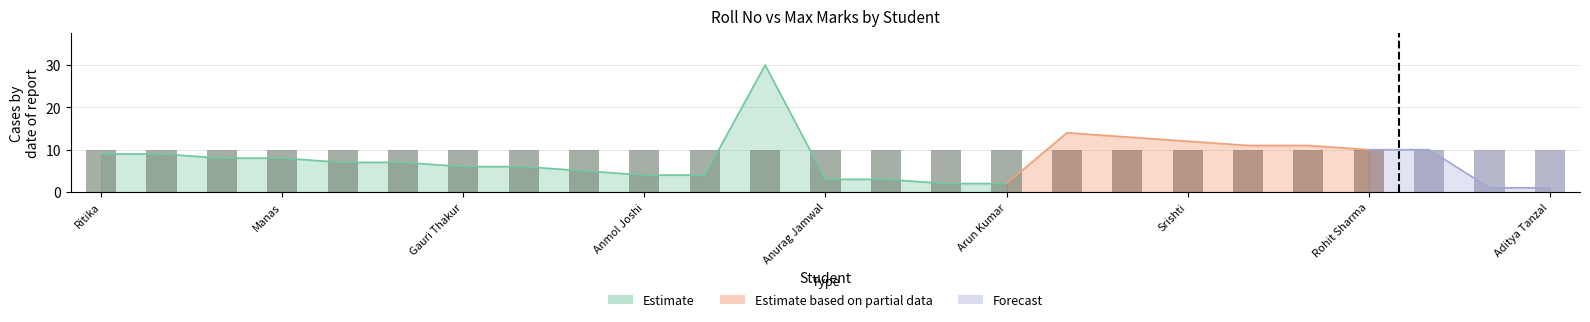

What is the sum of all Max values?

250